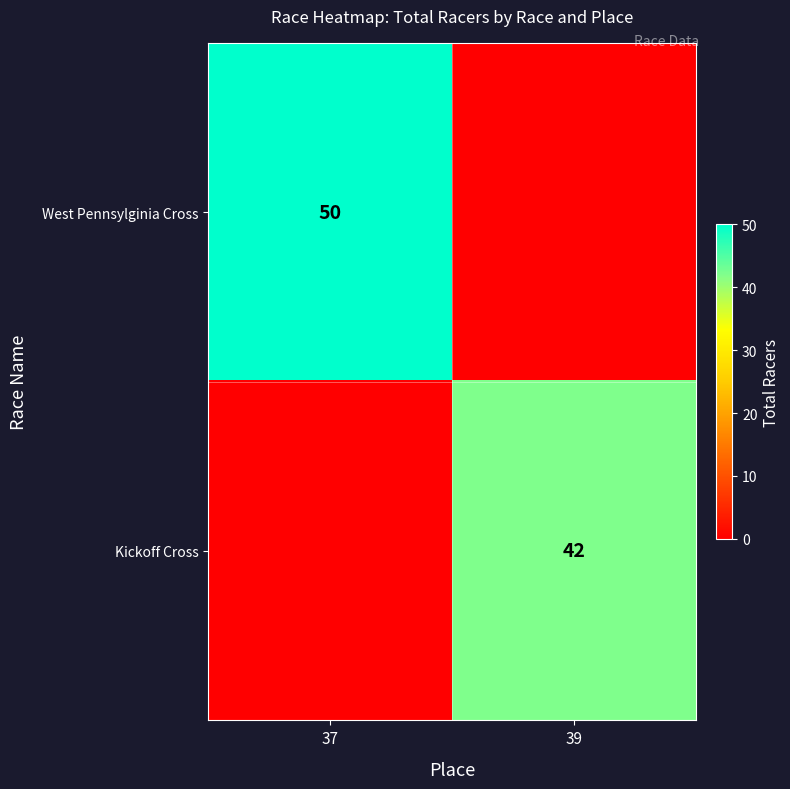

Is it true that West Pennsylginia Cross equals 31 at 37?

False